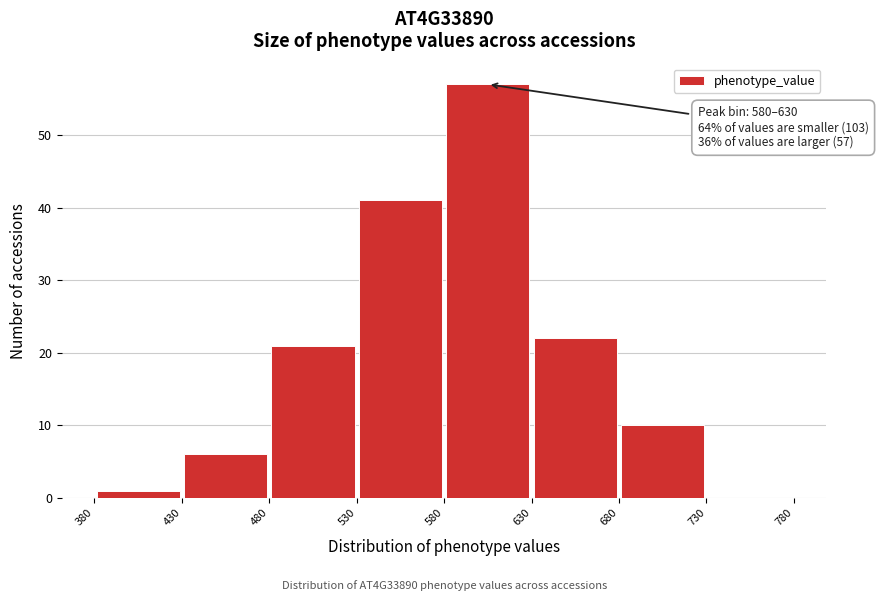

Over which range of the x-axis is the bar tallest?

580 to 630